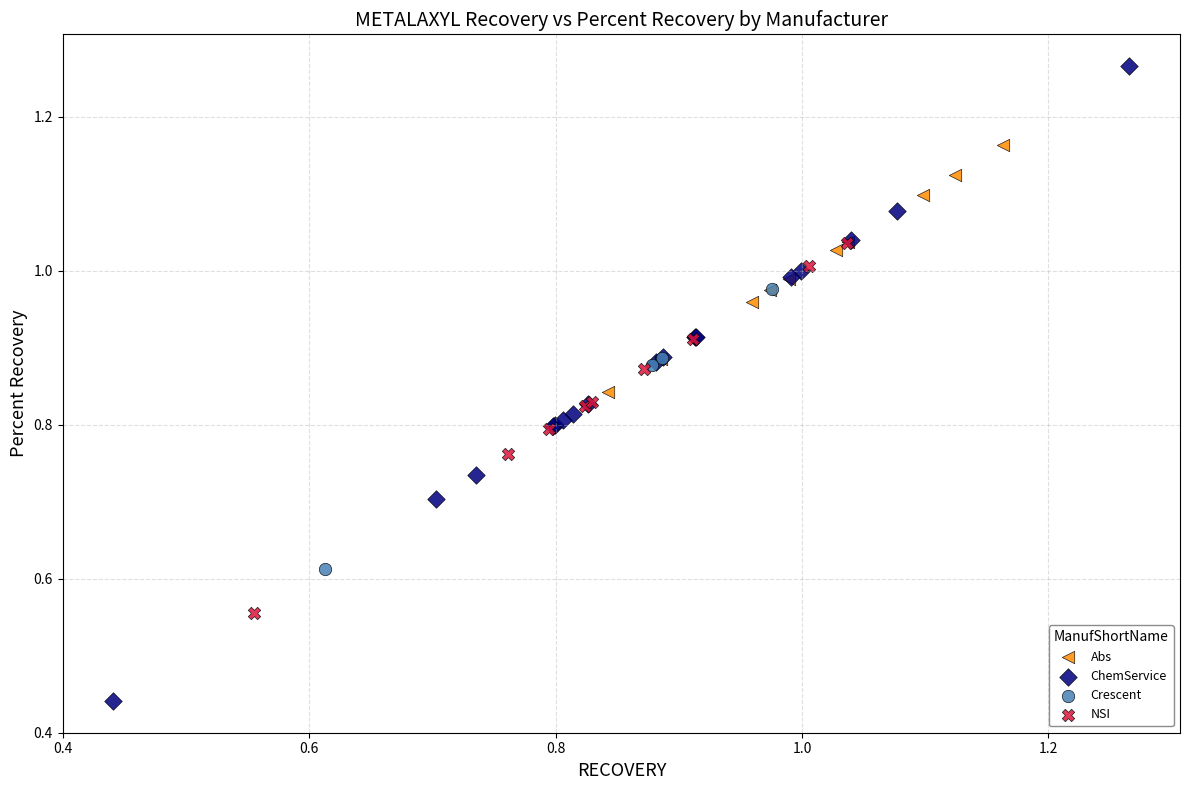

What are all the series names shown in the legend?

Abs, ChemService, Crescent, NSI